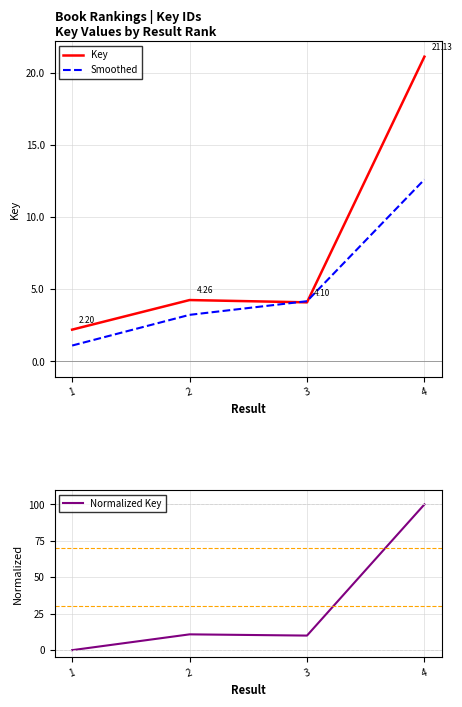

Which series has the largest range (max minus min)?

Normalized Key